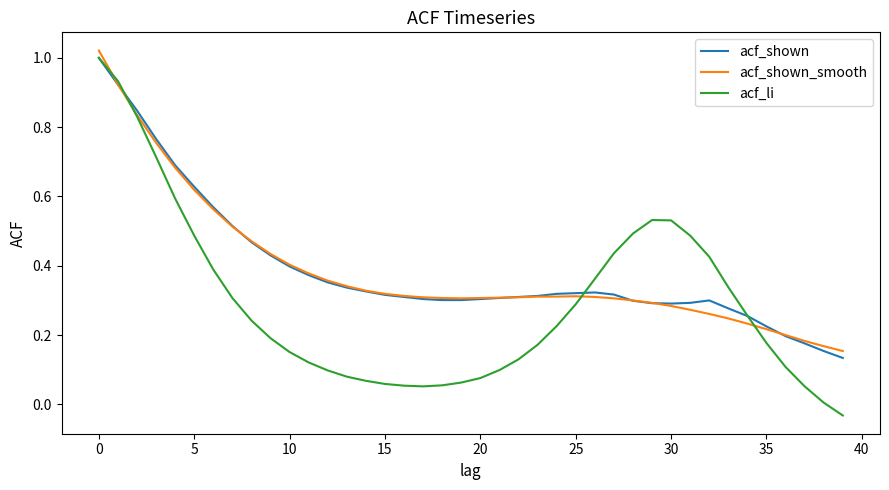

Which series has the widest spread of values?

acf_li